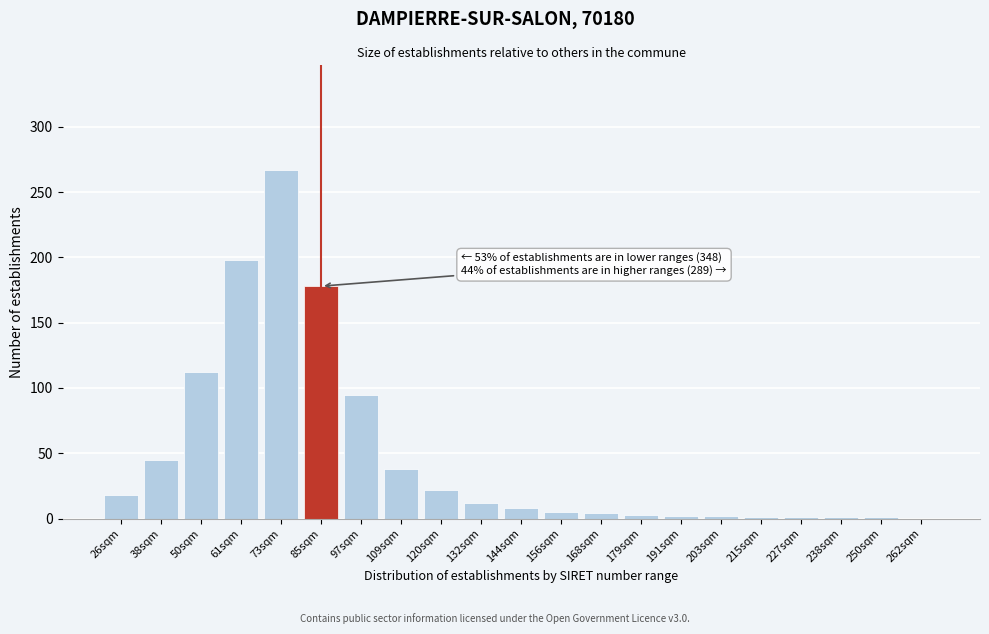

What is the ratio of the value at 120sqm to the value at 26sqm?

1.2